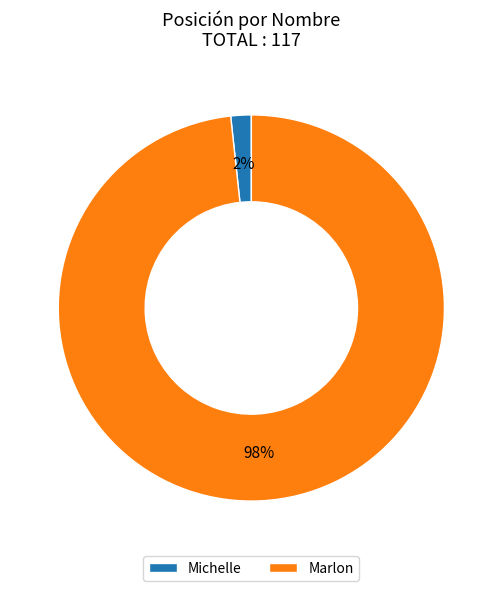

Rank the categories by value from lowest to highest.

Michelle, Marlon